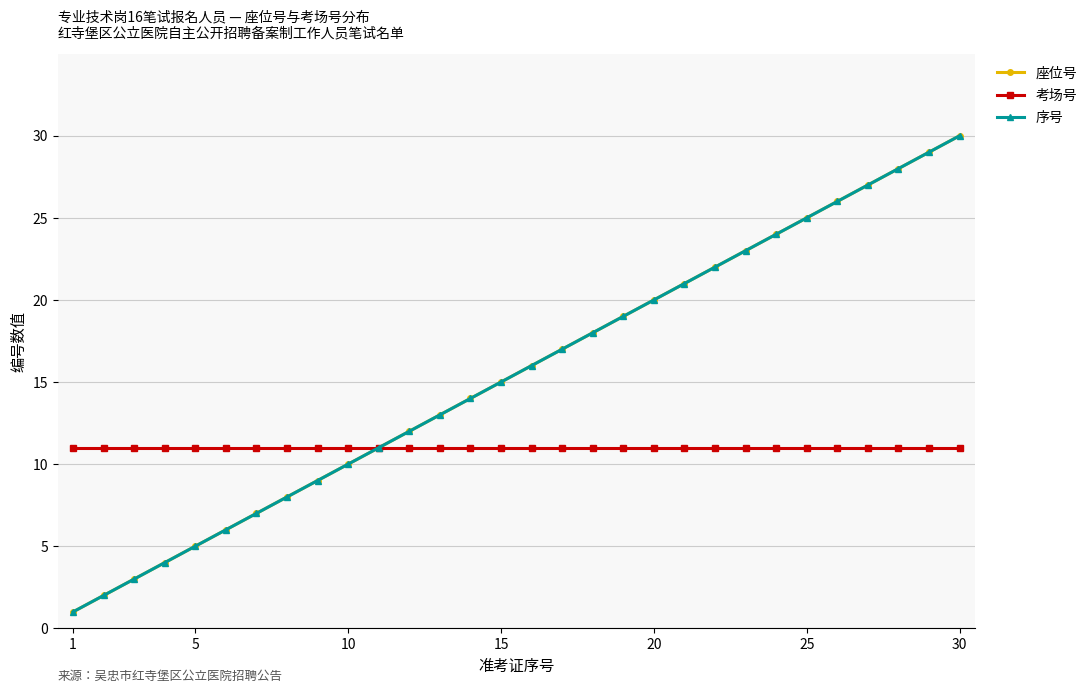

What is the sum of all 考场号 values?

330